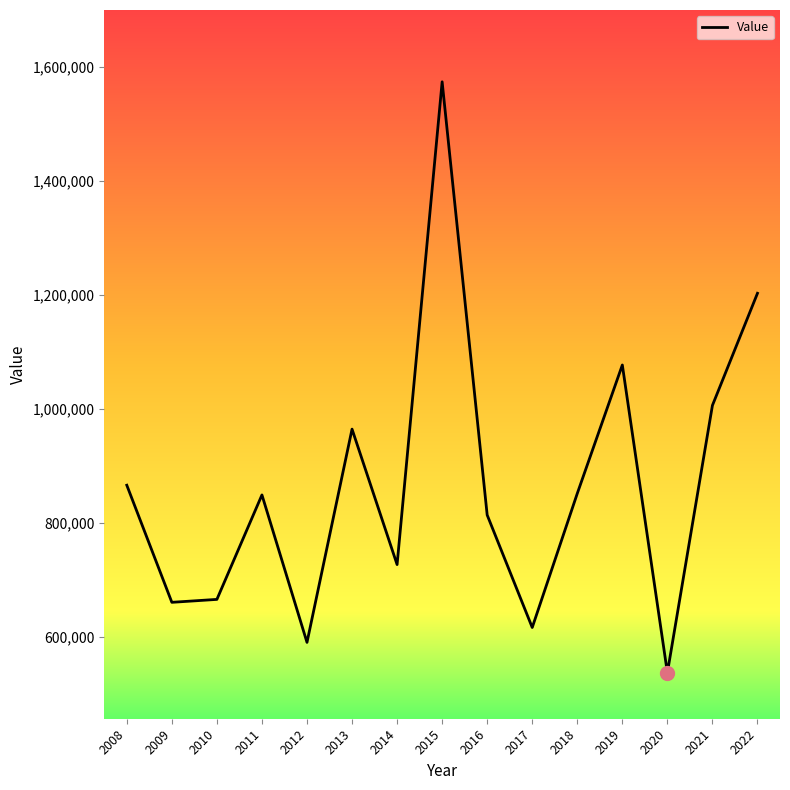

The value at 2014 is 196934.5. True or false?

False